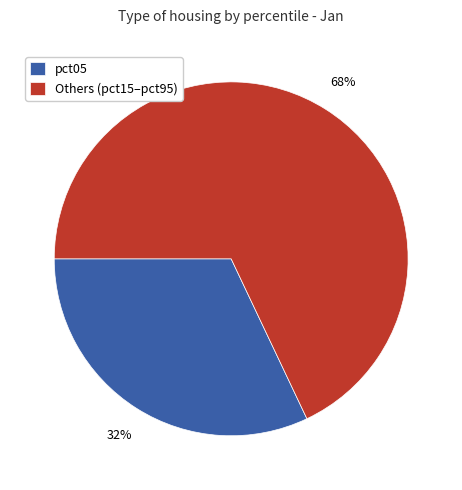

To the nearest percent, what is the difference between the pct05 and Others (pct15–pct95) slice percentages?

36%